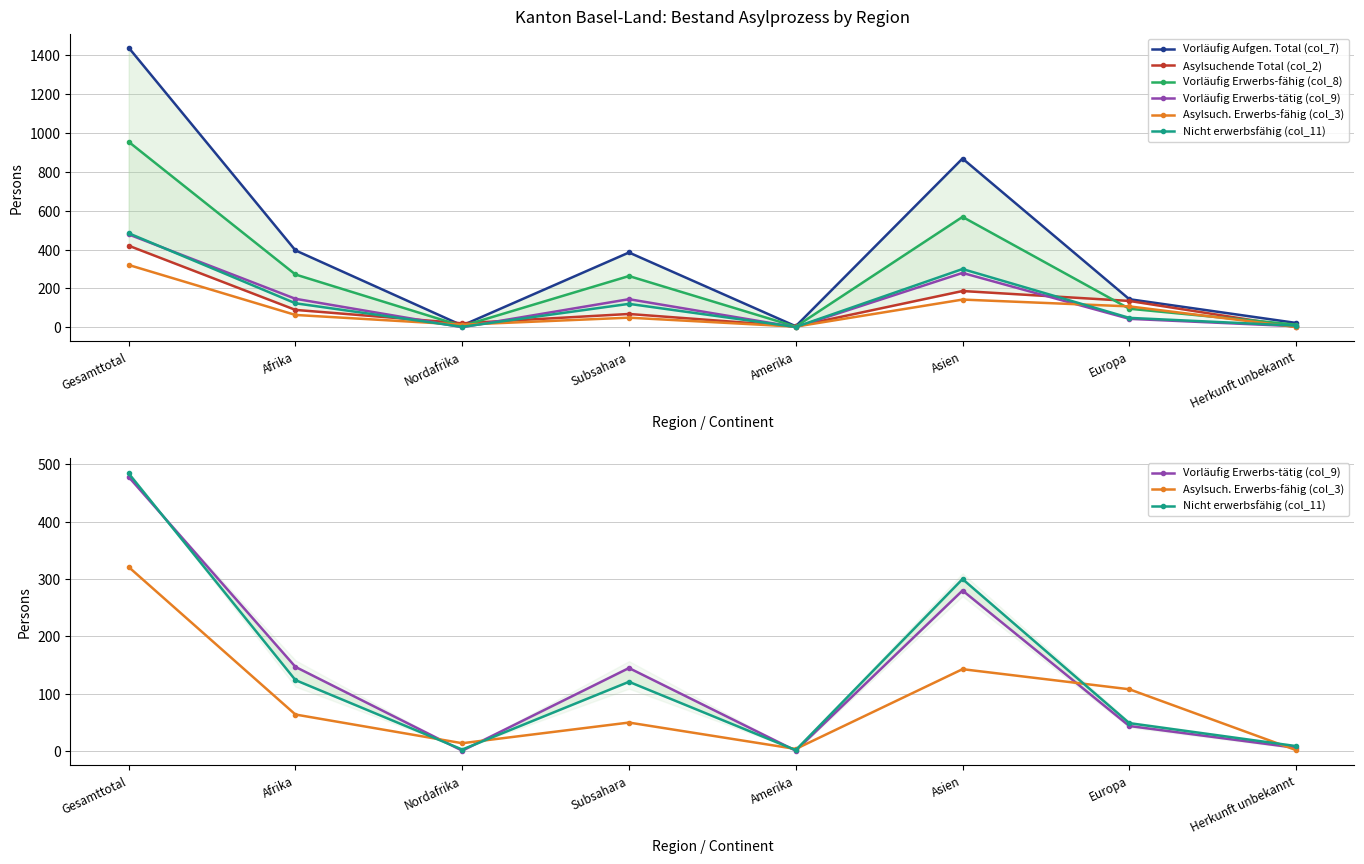

Is this an area chart (filled region under the line)?

No